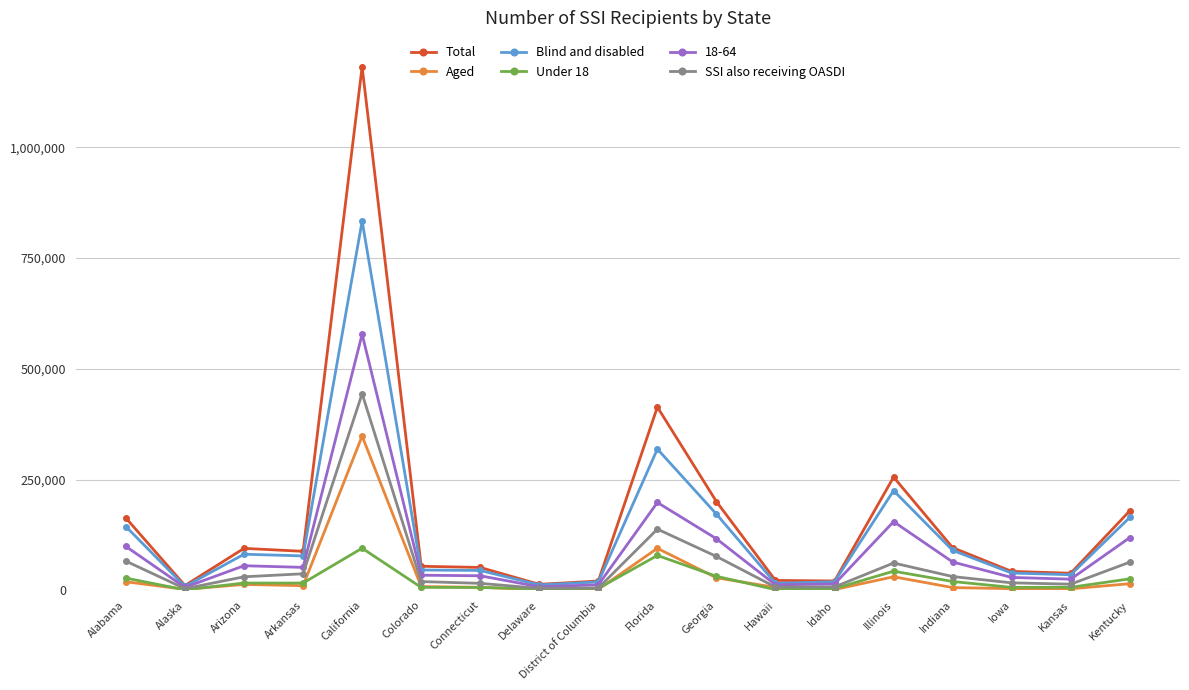

What is the difference between the maximum and second lowest values in the Under 18 series?

93569